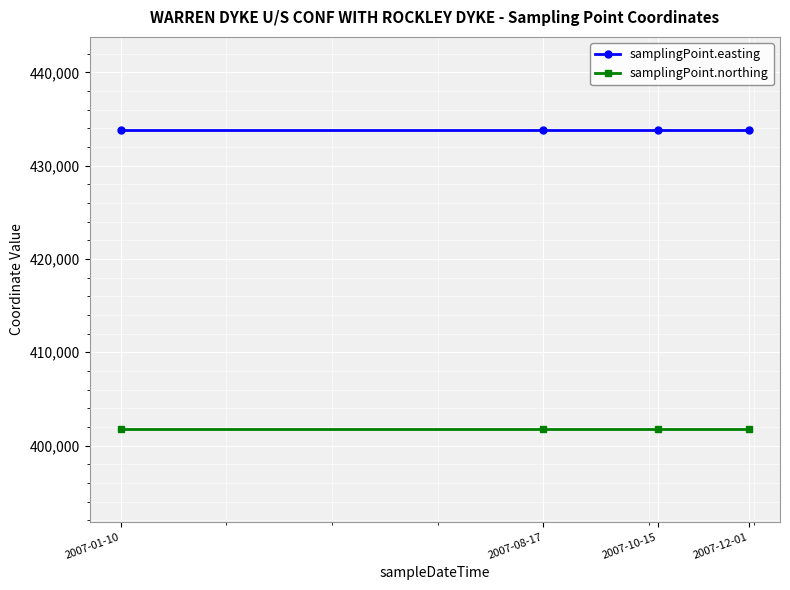

List the series in order of their overall mean, highest first.

samplingPoint.easting, samplingPoint.northing